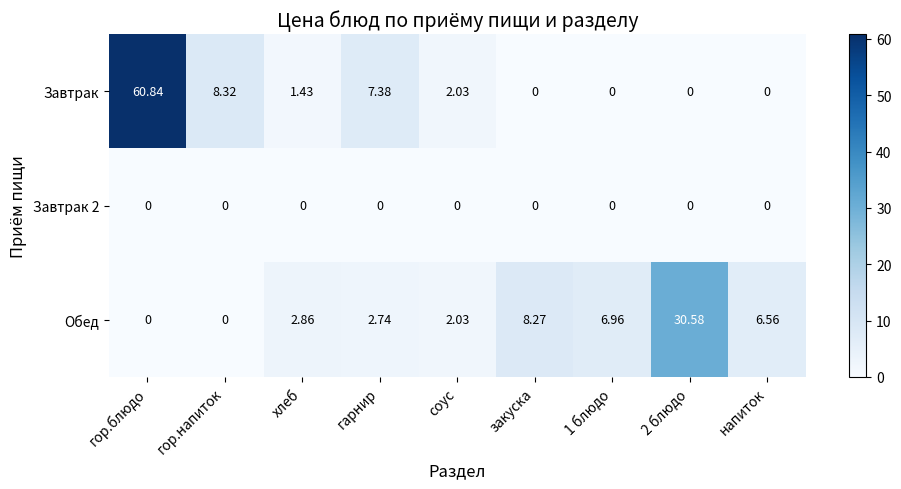

At which label is Завтрак closest to 30?

гор.напиток